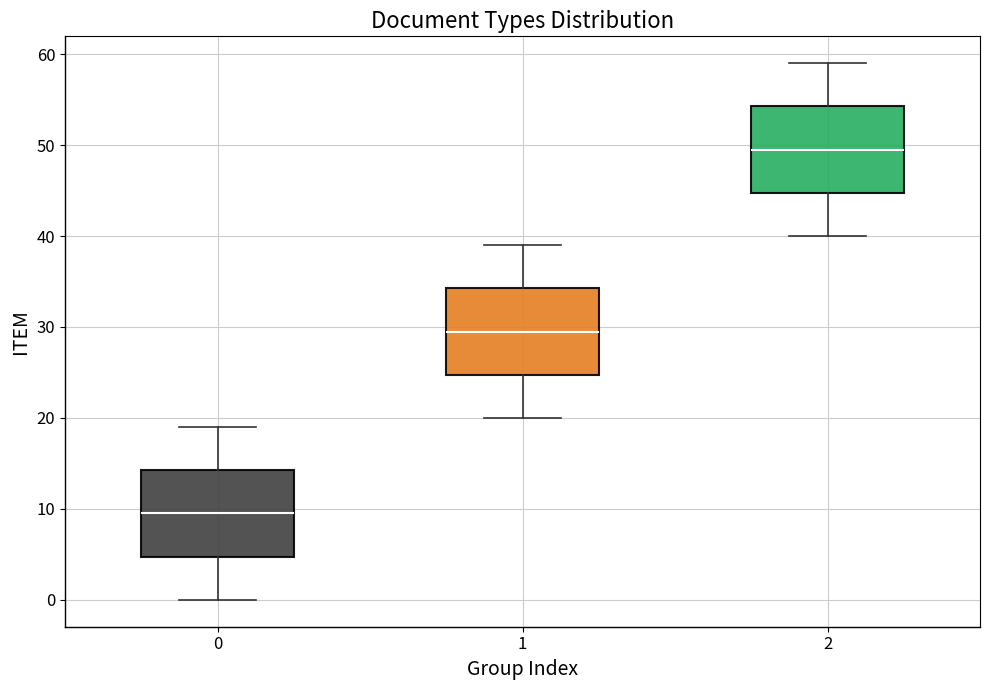

Where is the upper edge of the box at x = 1 on the y-axis? The values are not printed on the chart, so give them approximately, as read against the axis.

34